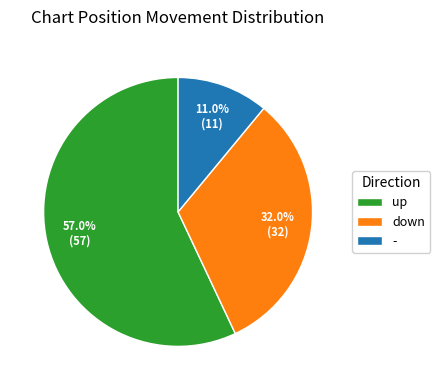

Between - and down, which is larger?

down